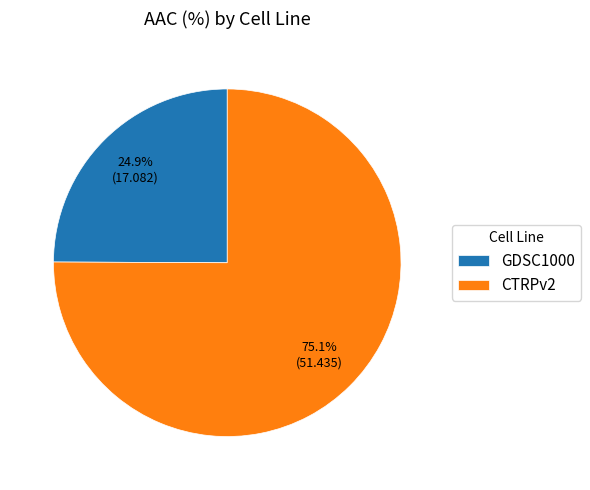

To the nearest percent, what is the average slice percentage?

50%